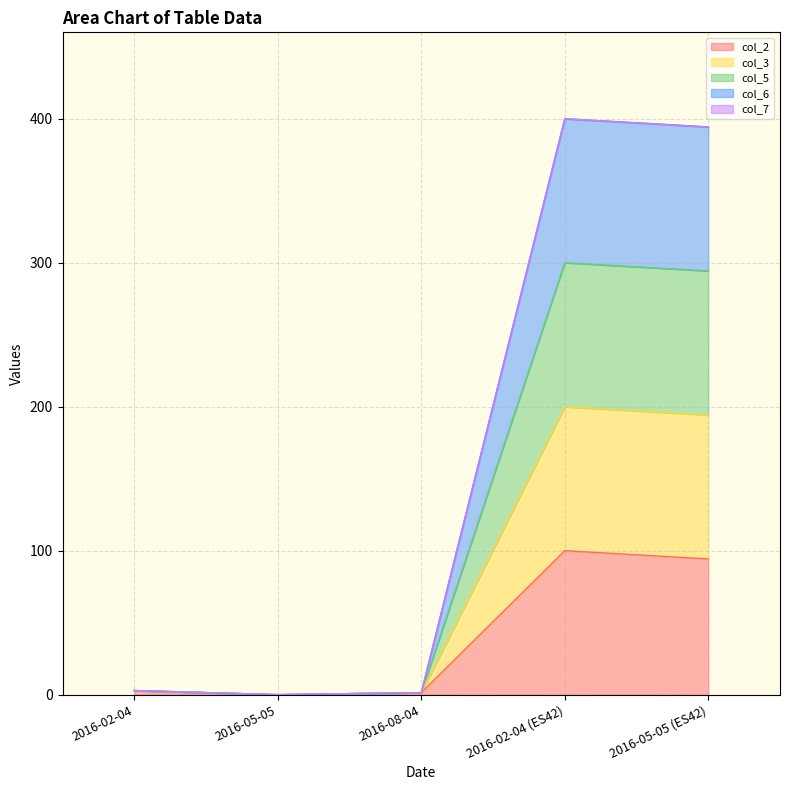

True or false: col_6 has a value of 1.4 at 2016-08-04.

True